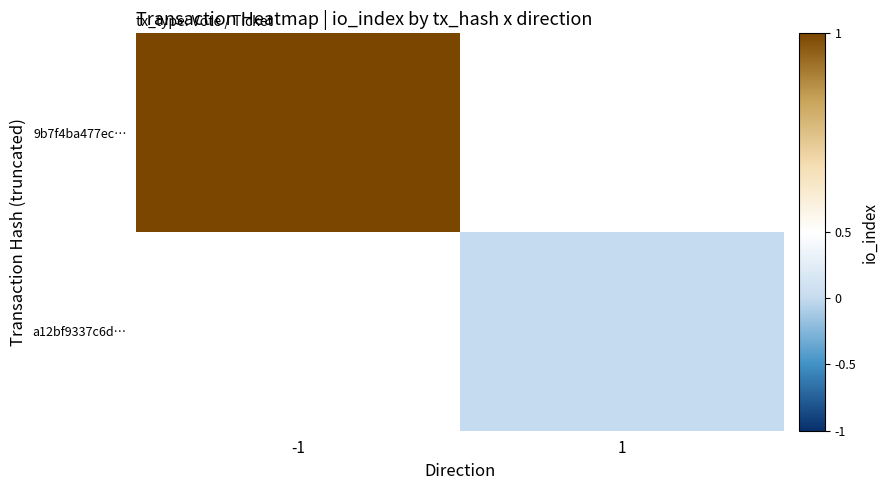

How many distinct data groups are displayed?

2